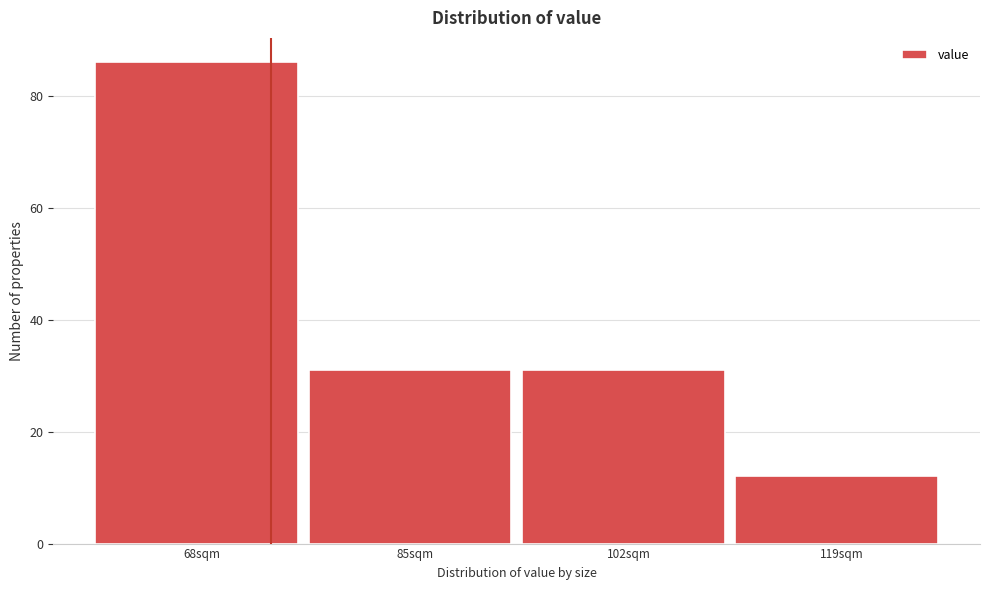

Reading left to right, what are all the values shown in this chart?

86	31	31	12